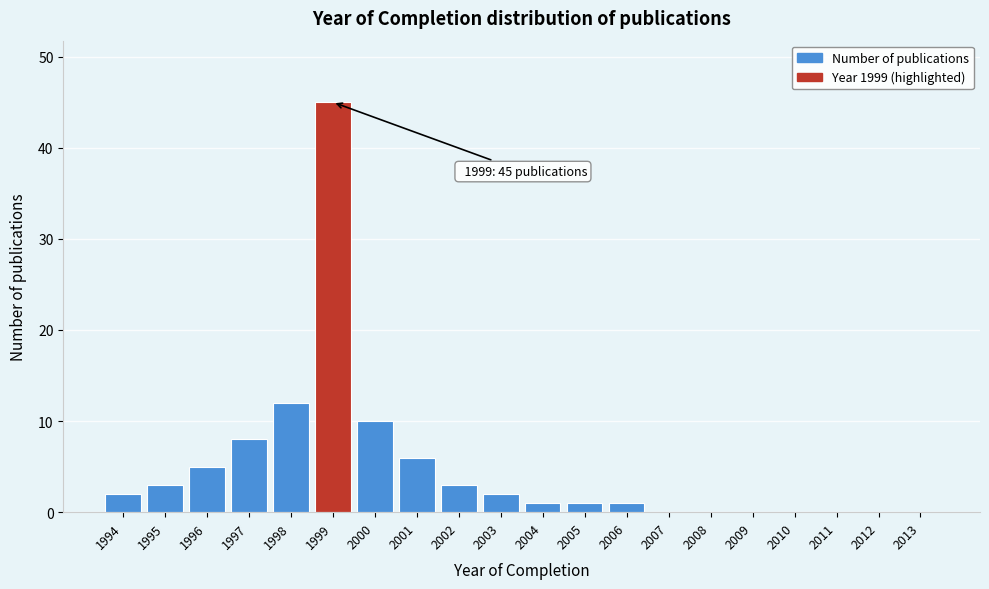

Reading left to right, list all the values displayed in this chart.

1994=2	1995=3	1996=5	1997=8	1998=12	1999=45	2000=10	2001=6	2002=3	2003=2	2004=1	2005=1	2006=1	2007=0	2008=0	2009=0	2010=0	2011=0	2012=0	2013=0